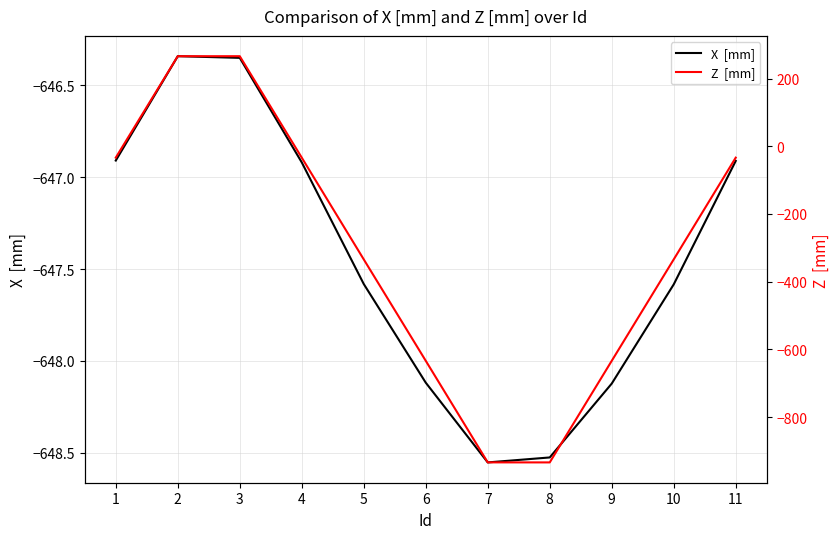

What is the maximum value for Z  [mm]?

266.1